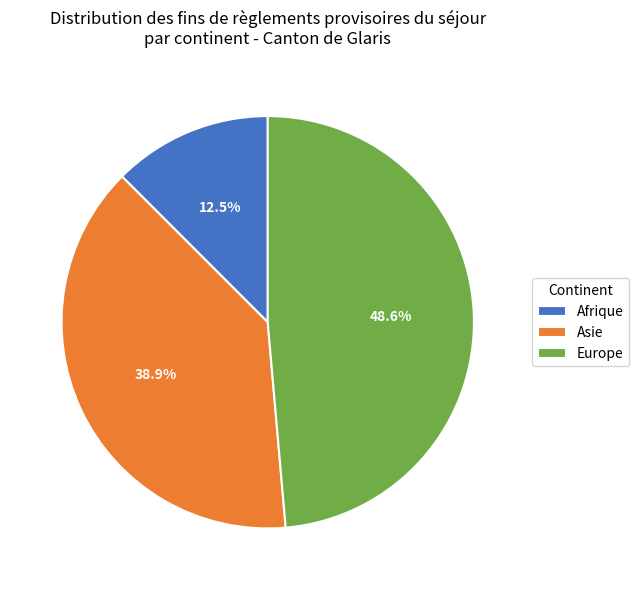

Approximately how many times larger is the value at Europe compared to Afrique?

3.9